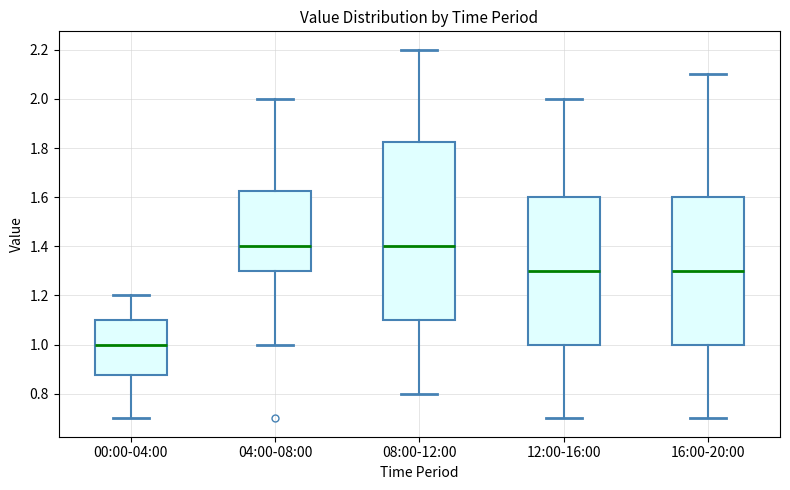

Where does the upper whisker of the box for 08:00-12:00 end on the y-axis? The values are not printed on the chart, so give them approximately, as read against the axis.

2.20